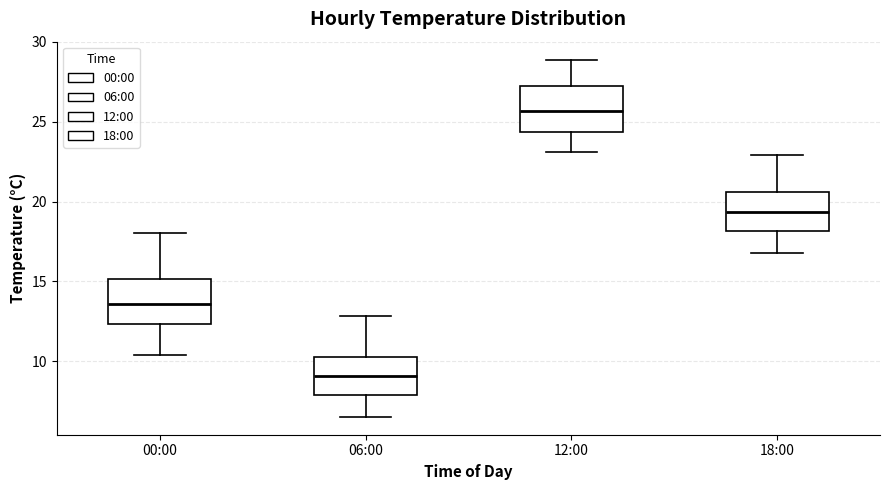

Reading left to right, transcribe this box plot: for each box, give where its median line is, the range the box spans, and where its two whiskers end, as read against the y-axis. The values are not printed on the chart, so give them approximately, as read against the axis.

00:00: median 13.5, box 12.5 to 15.0, whiskers 10.5 to 18.0
06:00: median 9.0, box 8.0 to 10.5, whiskers 6.5 to 13.0
12:00: median 25.5, box 24.5 to 27.5, whiskers 23.0 to 29.0
18:00: median 19.5, box 18.0 to 20.5, whiskers 17.0 to 23.0